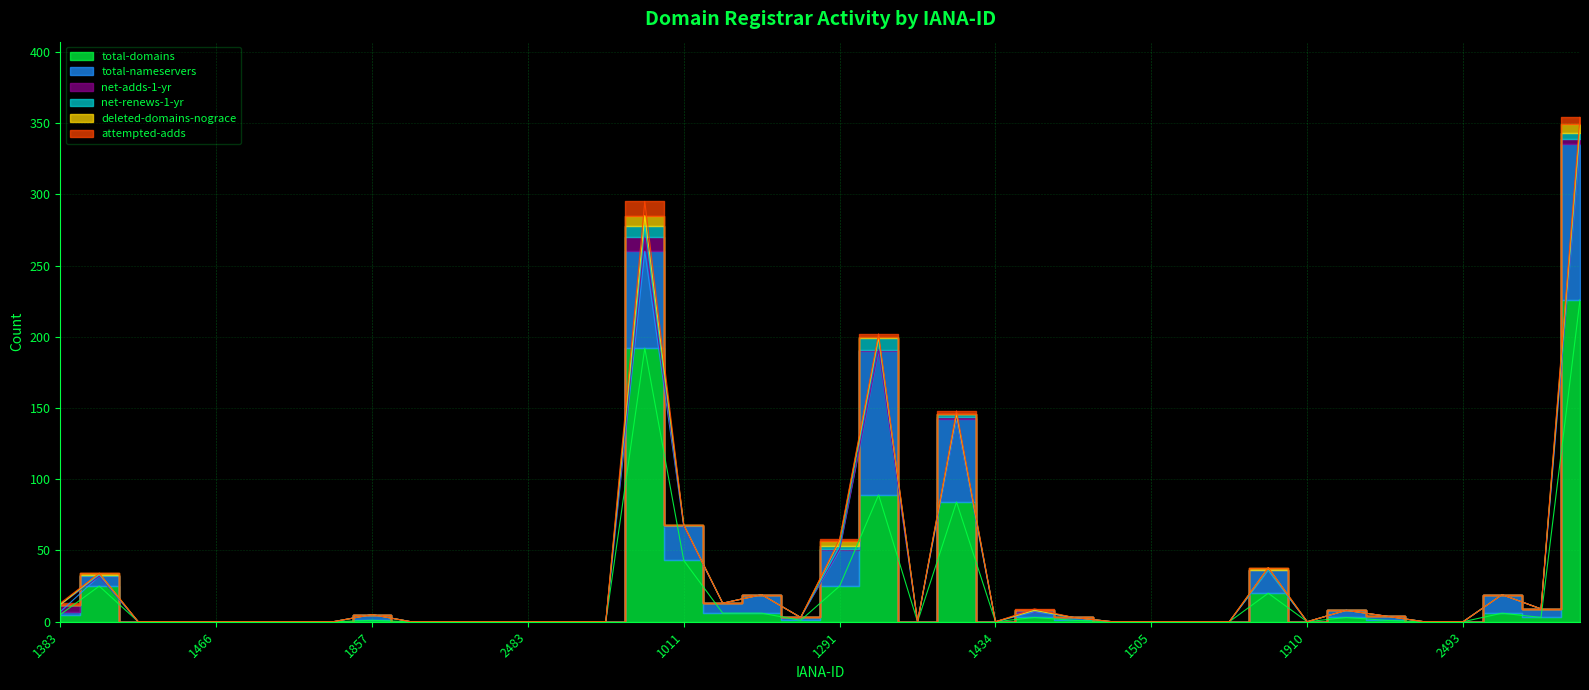

True or false: attempted-adds and net-adds-1-yr intersect in this chart.

False